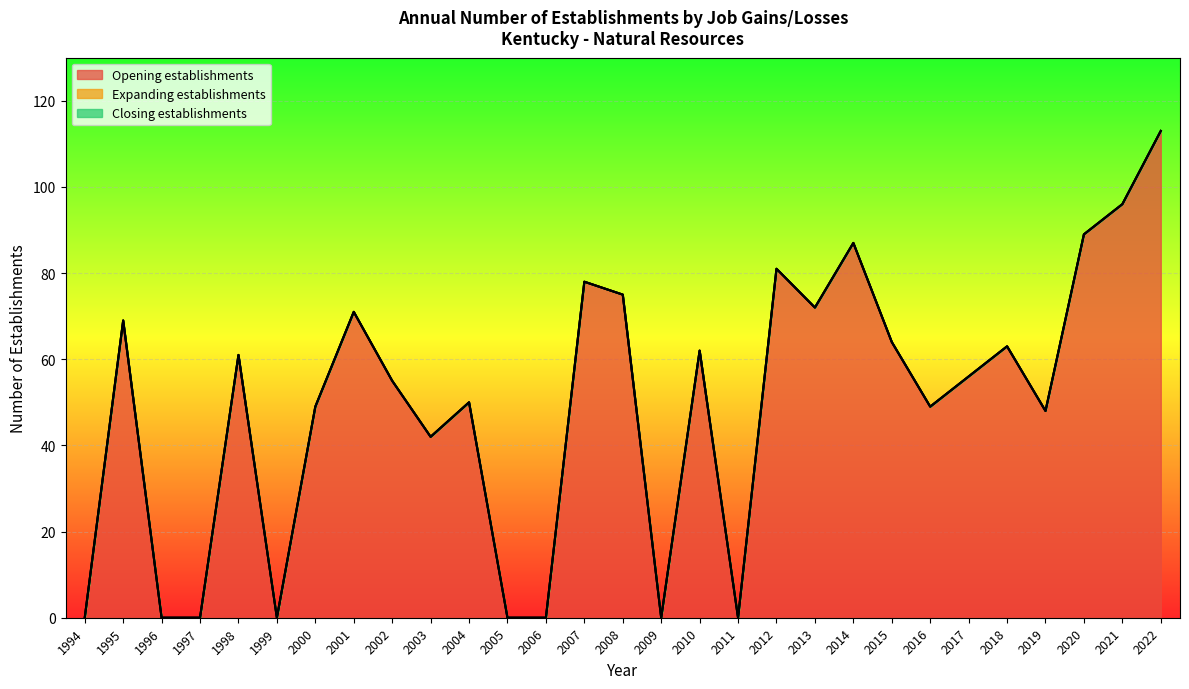

What is the difference between the Opening establishments values at 2001 and 2012?

10